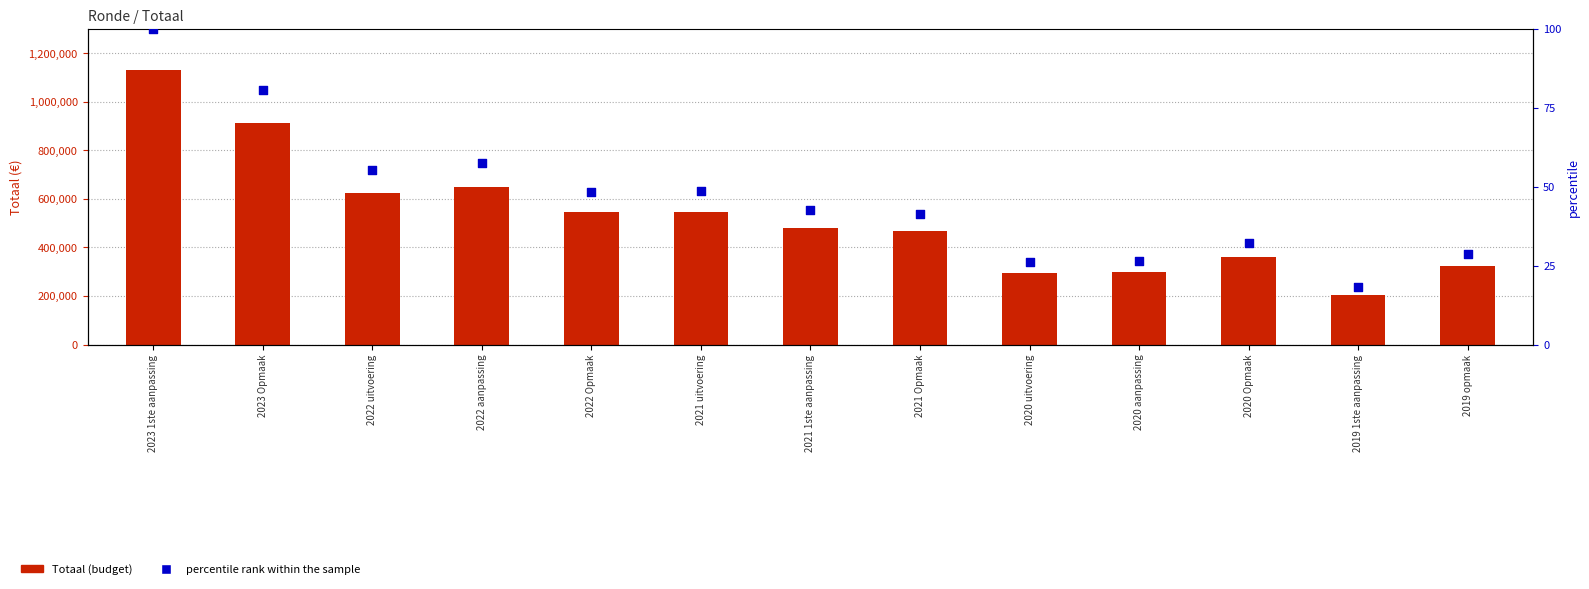

What are all the series names shown in the legend?

Totaal (budget), percentile rank within the sample